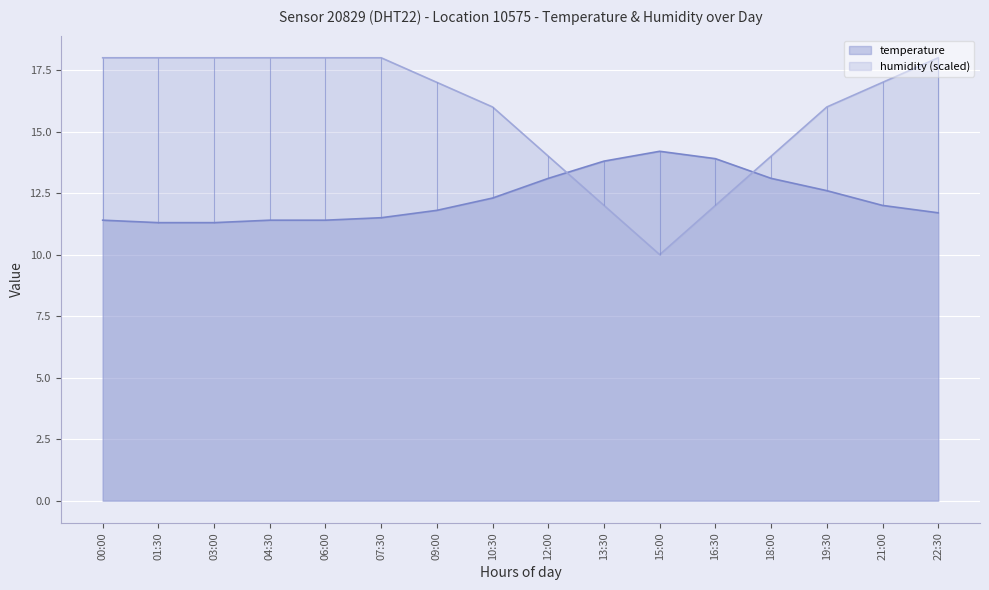

Is the value of temperature at 00:00 greater than the value of humidity at 07:30?

No